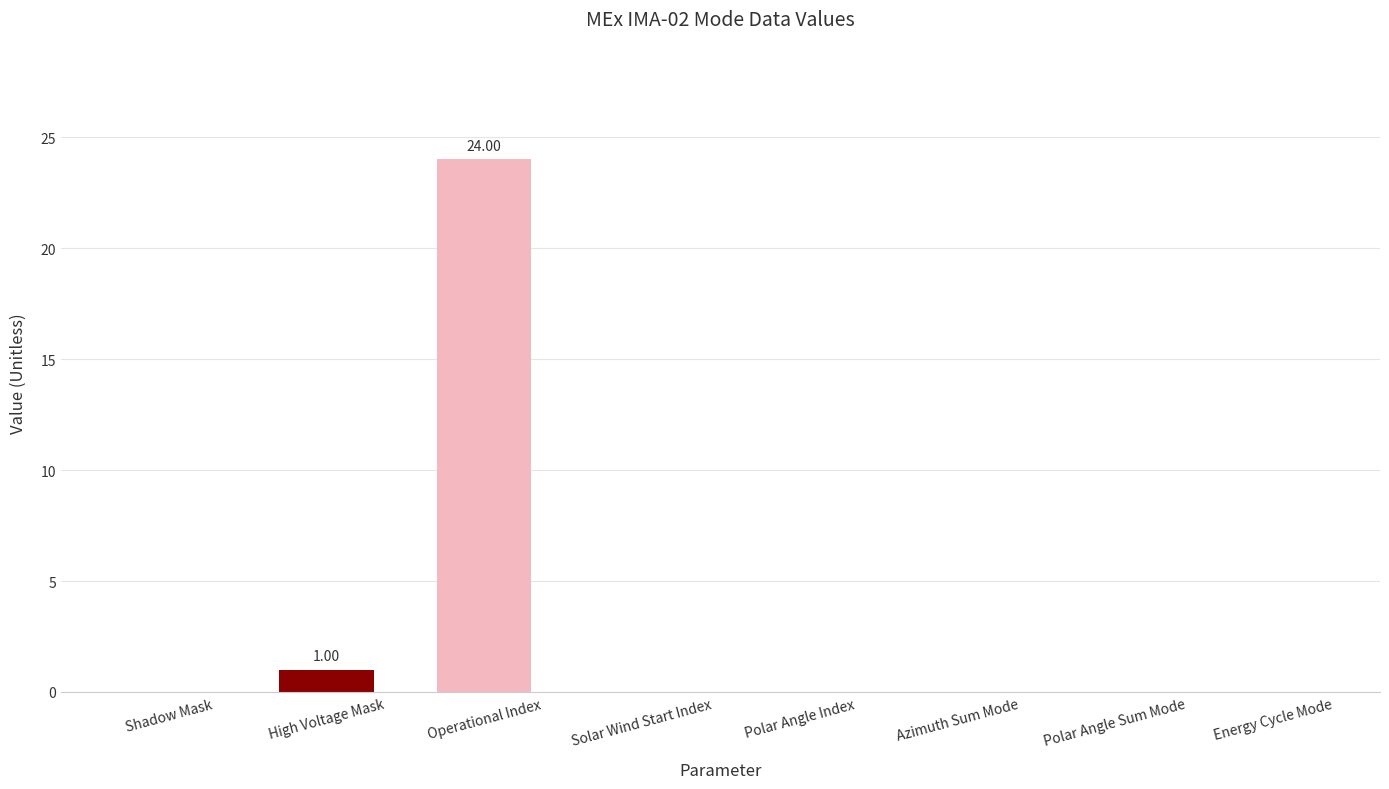

Reading right to left, what are all the values shown in this chart?

0	0	0	0	0	24	1	0